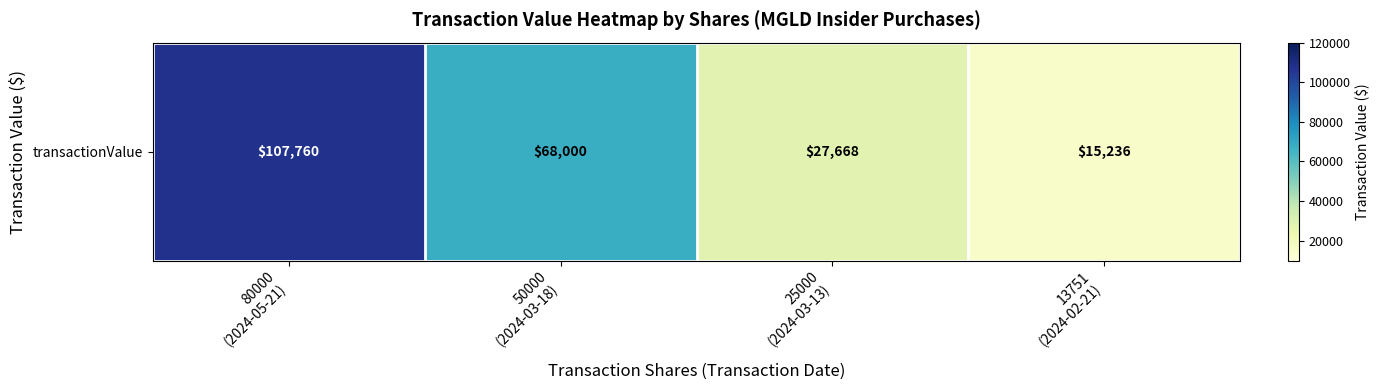

What is the ratio of the value at 50000
(2024-03-18) to the value at 13751
(2024-02-21)?

4.5